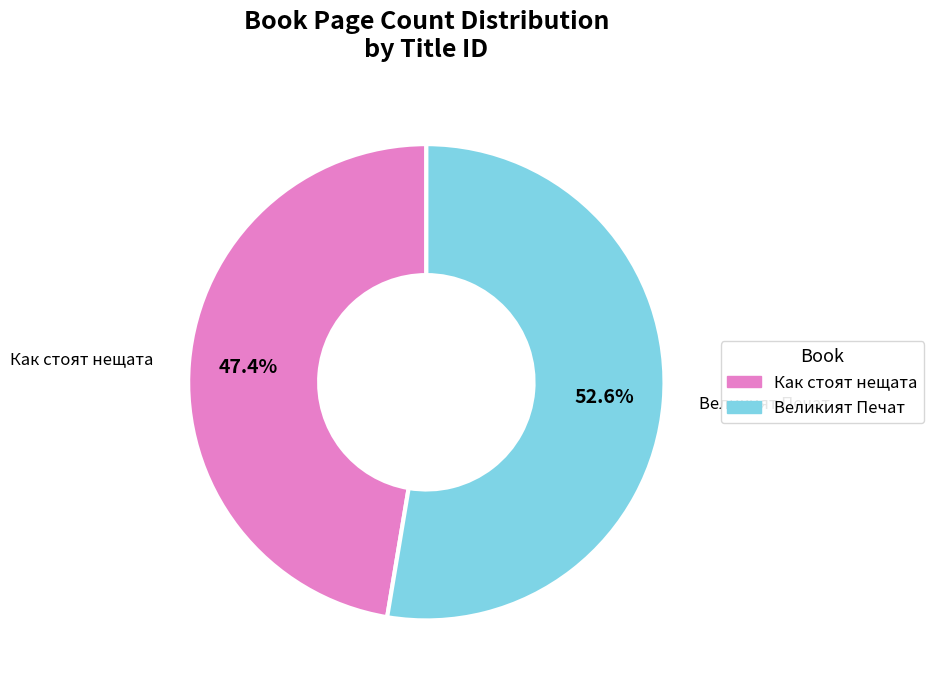

Is there any slice that represents more than half of the pie?

Yes